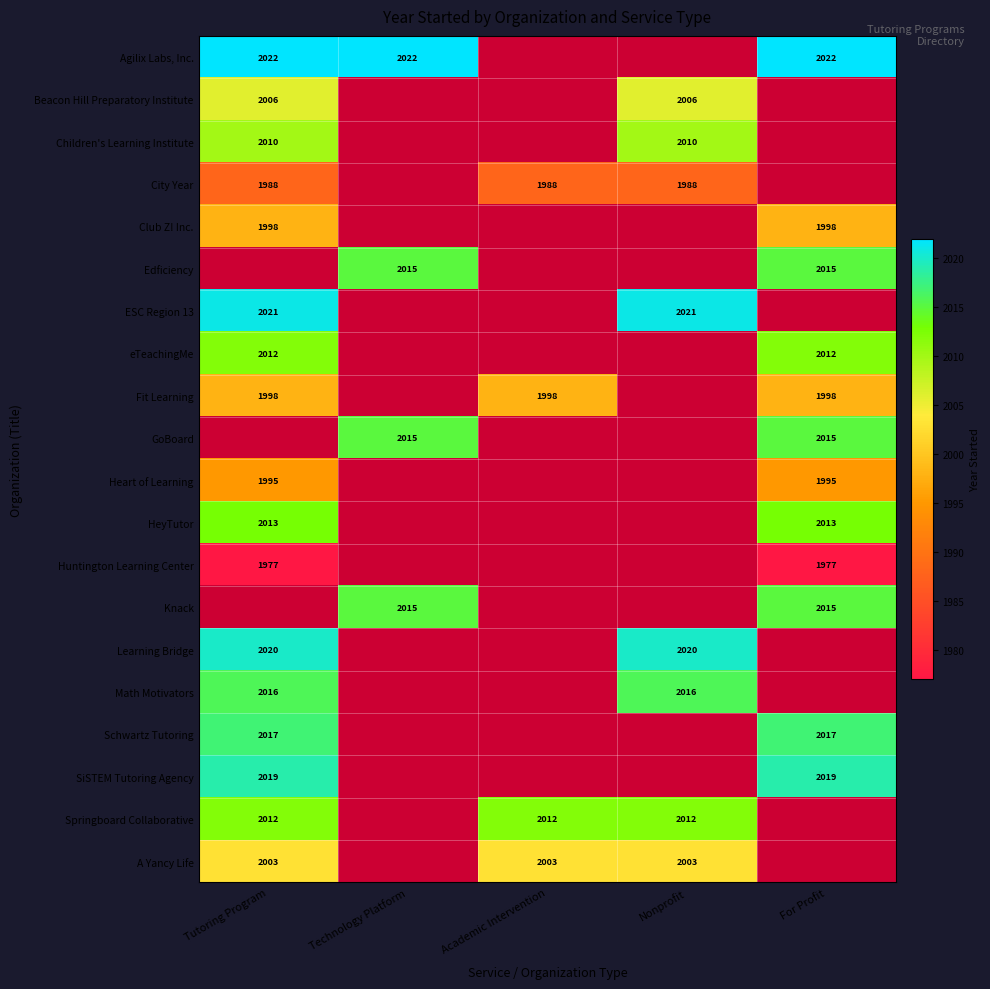

The value of Beacon Hill Preparatory Institute at Tutoring Program is 2808. True or false?

False